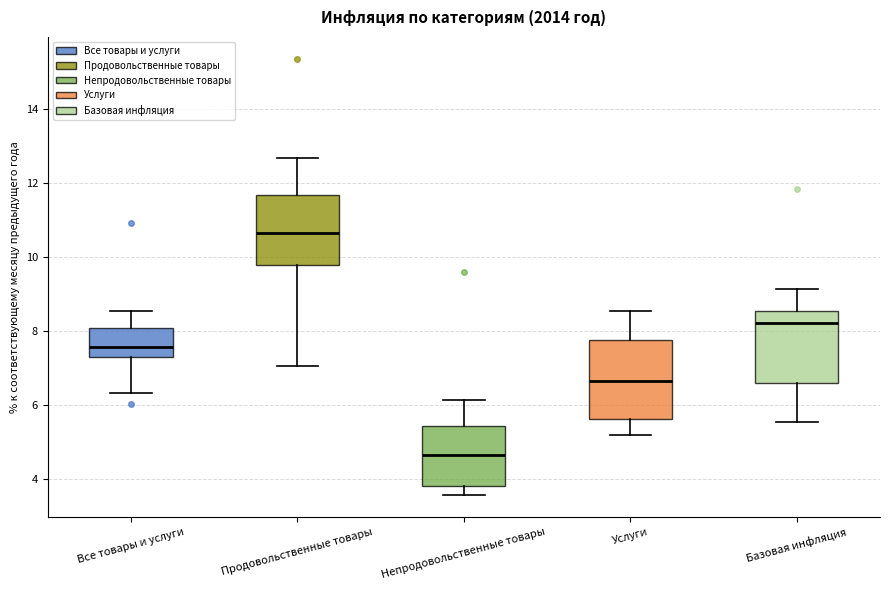

Reading left to right, transcribe this box plot: for each box, give where its median line is, the range the box spans, and where its two whiskers end, as read against the y-axis. The values are not printed on the chart, so give them approximately, as read against the axis.

Все товары и услуги: median 7.6, box 7.4 to 8.0, whiskers 6.4 to 8.6
Продовольственные товары: median 10.6, box 9.8 to 11.6, whiskers 7.0 to 12.8
Непродовольственные товары: median 4.6, box 3.8 to 5.4, whiskers 3.6 to 6.2
Услуги: median 6.6, box 5.6 to 7.8, whiskers 5.2 to 8.6
Базовая инфляция: median 8.2, box 6.6 to 8.6, whiskers 5.6 to 9.2